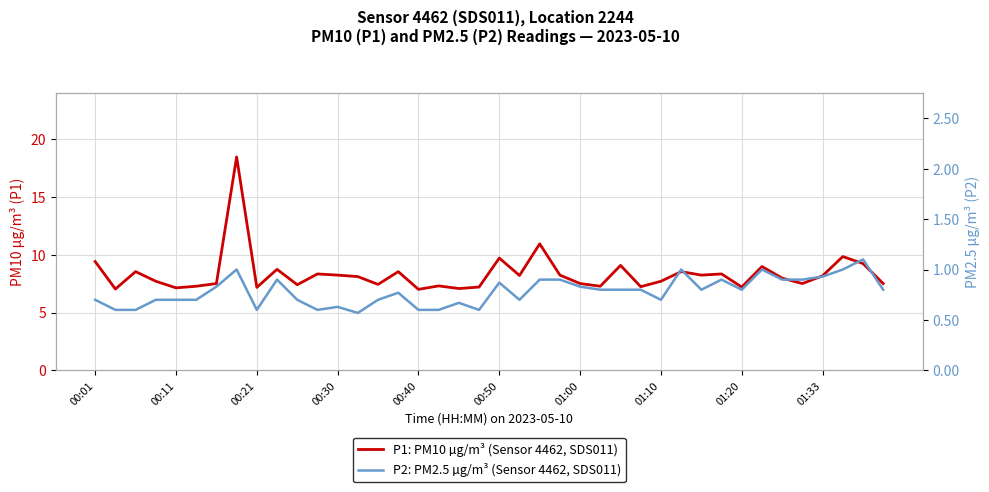

What is the minimum value for P1: PM10 µg/m³ (Sensor 4462, SDS011)?

7.0